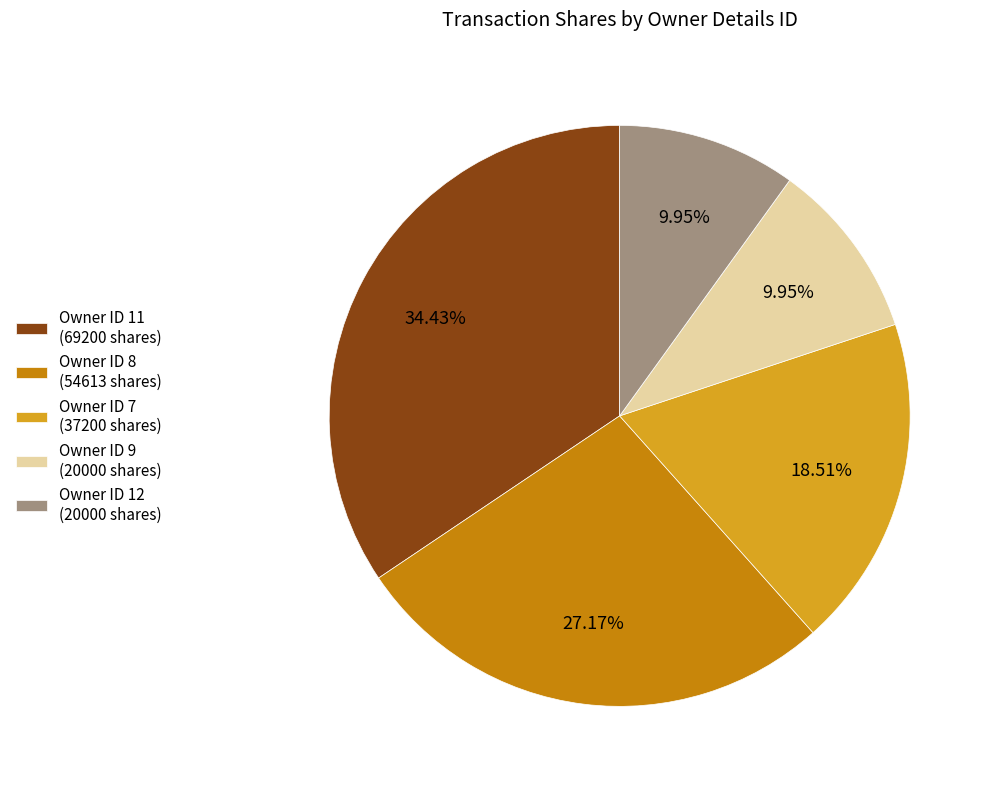

Does Owner ID 7 (37200 shares) account for over 50% of the chart?

No